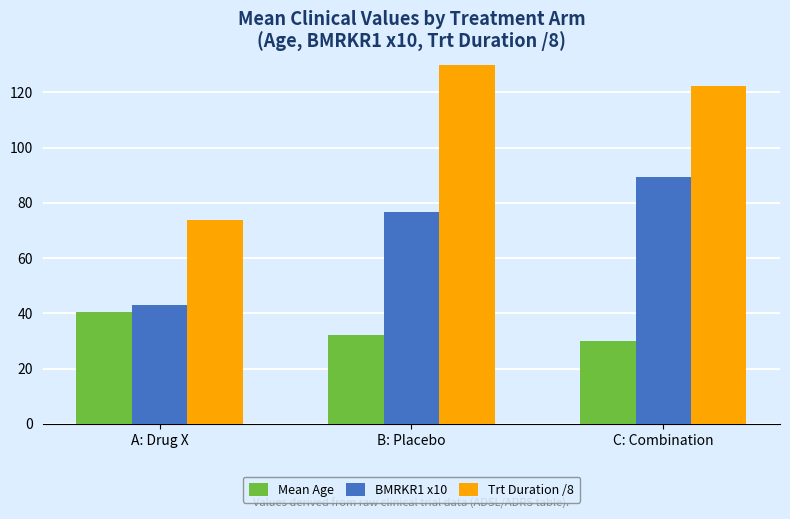

What is the label of the 1st bar from the right?

C: Combination